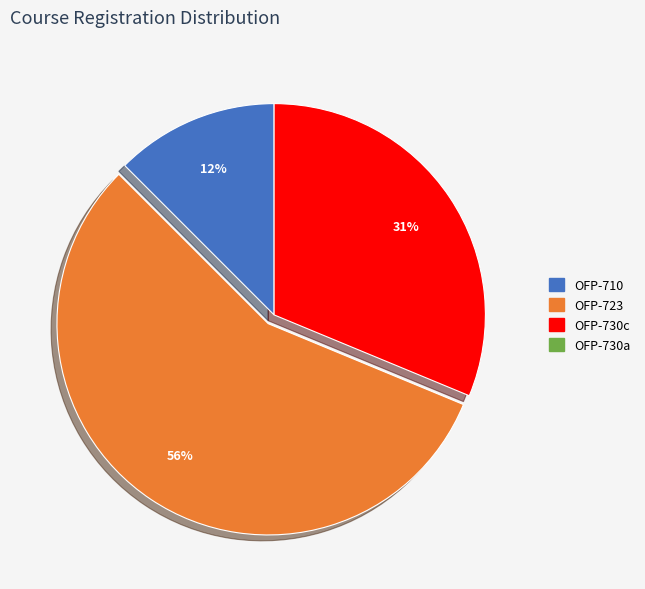

To the nearest percent, what is the average slice percentage?

33%